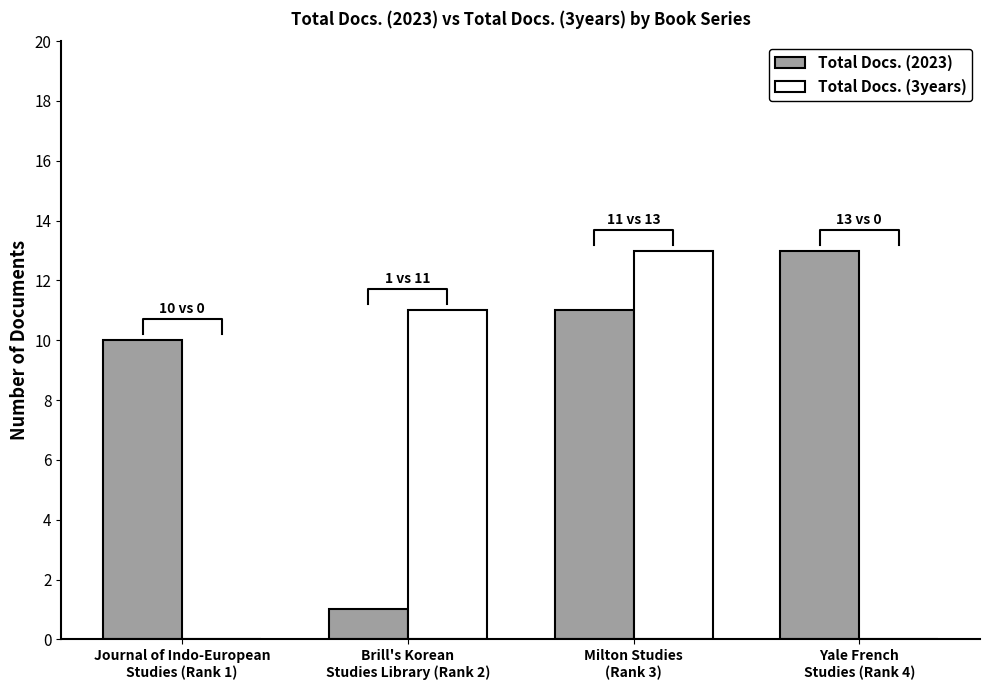

At which label does Total Docs. (2023) reach its peak?

Yale French
Studies (Rank 4)